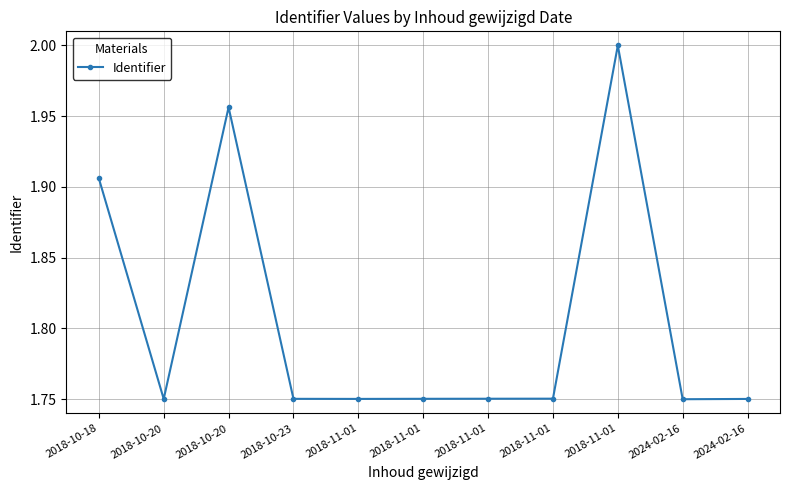

Is this an area chart (filled region under the line)?

No